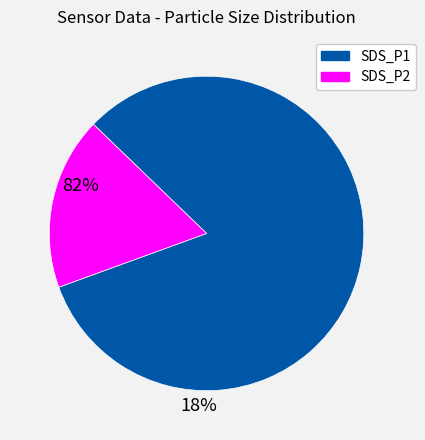

Is there a majority slice in this chart?

Yes